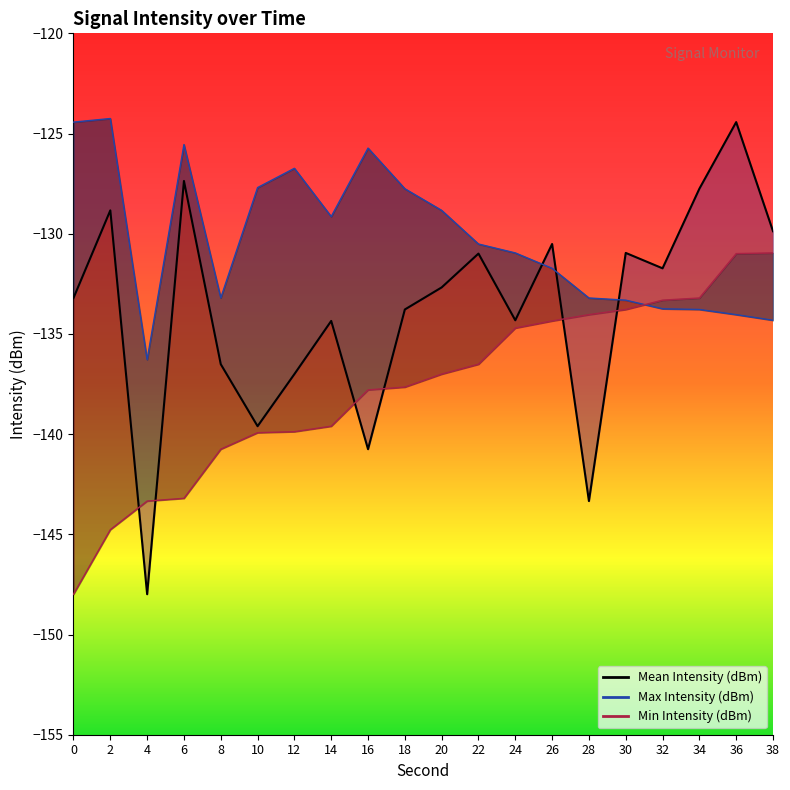

Is this an area chart (filled region under the line)?

No